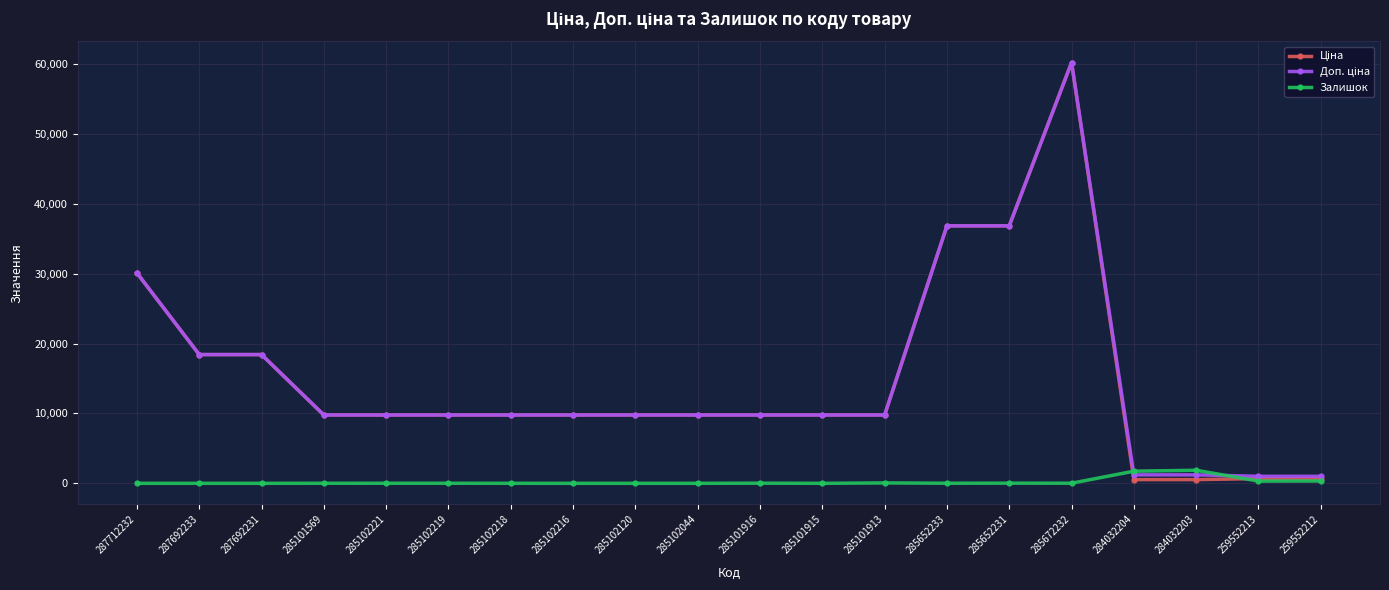

True or false: Залишок has more than 2 interior local peaks.

True